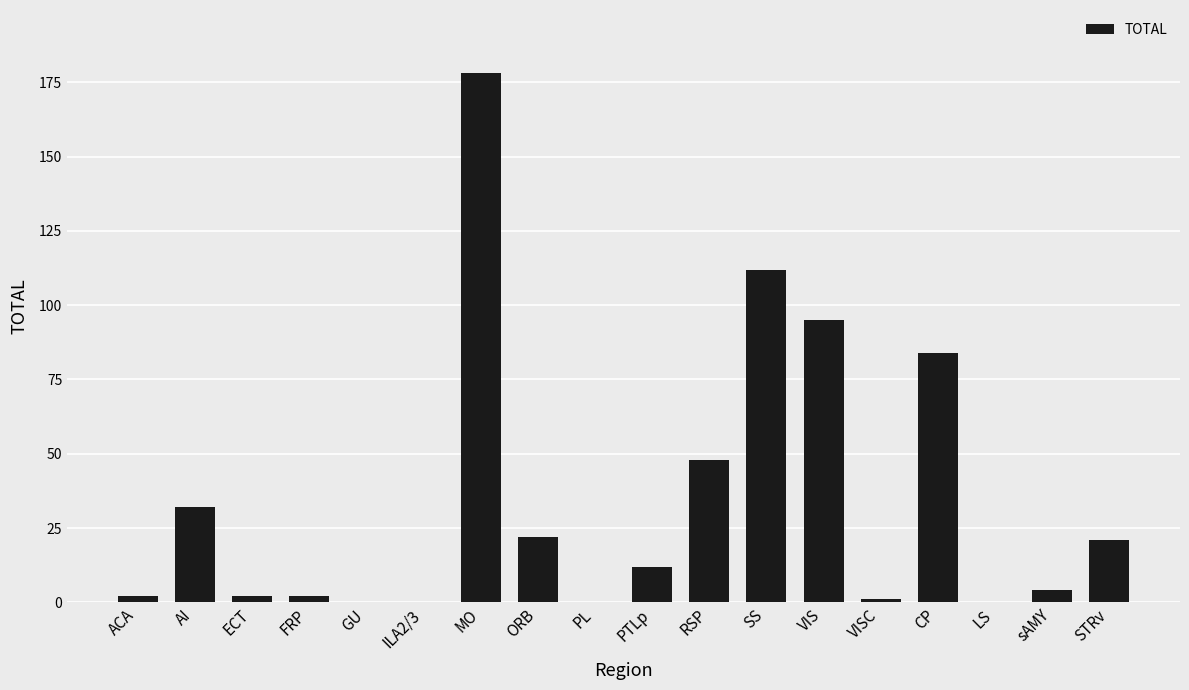

How many data points does each series have?

18